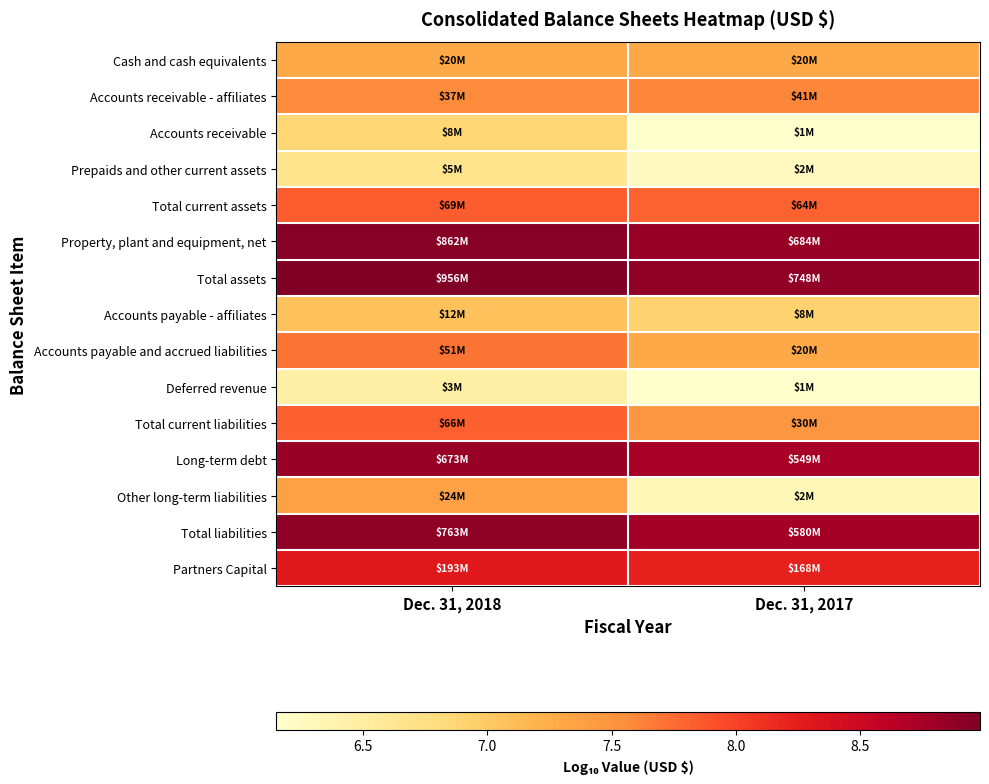

Reading left to right, transcribe all the data shown in this chart.

Cash and cash equivalents: Dec. 31, 2018=7.3	Dec. 31, 2017=7.3
Accounts receivable - affiliates: Dec. 31, 2018=7.6	Dec. 31, 2017=7.6
Accounts receivable: Dec. 31, 2018=6.9	Dec. 31, 2017=6.2
Prepaids and other current assets: Dec. 31, 2018=6.7	Dec. 31, 2017=6.3
Total current assets: Dec. 31, 2018=7.8	Dec. 31, 2017=7.8
Property, plant and equipment, net: Dec. 31, 2018=8.9	Dec. 31, 2017=8.8
Total assets: Dec. 31, 2018=9.0	Dec. 31, 2017=8.9
Accounts payable - affiliates: Dec. 31, 2018=7.1	Dec. 31, 2017=6.9
Accounts payable and accrued liabilities: Dec. 31, 2018=7.7	Dec. 31, 2017=7.3
Deferred revenue: Dec. 31, 2018=6.5	Dec. 31, 2017=6.2
Total current liabilities: Dec. 31, 2018=7.8	Dec. 31, 2017=7.5
Long-term debt: Dec. 31, 2018=8.8	Dec. 31, 2017=8.7
Other long-term liabilities: Dec. 31, 2018=7.4	Dec. 31, 2017=6.3
Total liabilities: Dec. 31, 2018=8.9	Dec. 31, 2017=8.8
Partners Capital: Dec. 31, 2018=8.3	Dec. 31, 2017=8.2